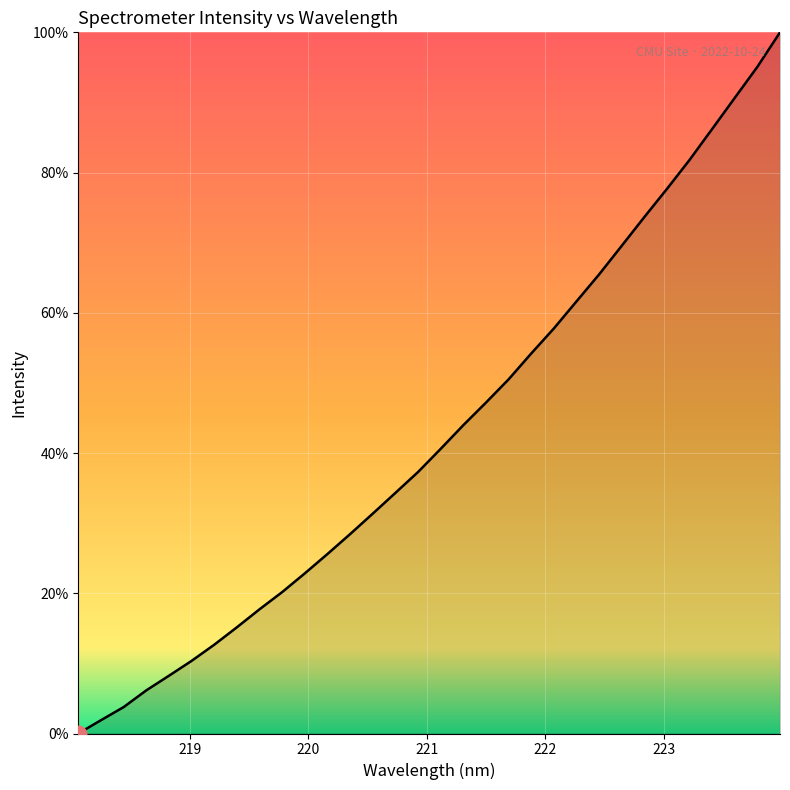

What is the difference between the maximum and minimum values?

100.0